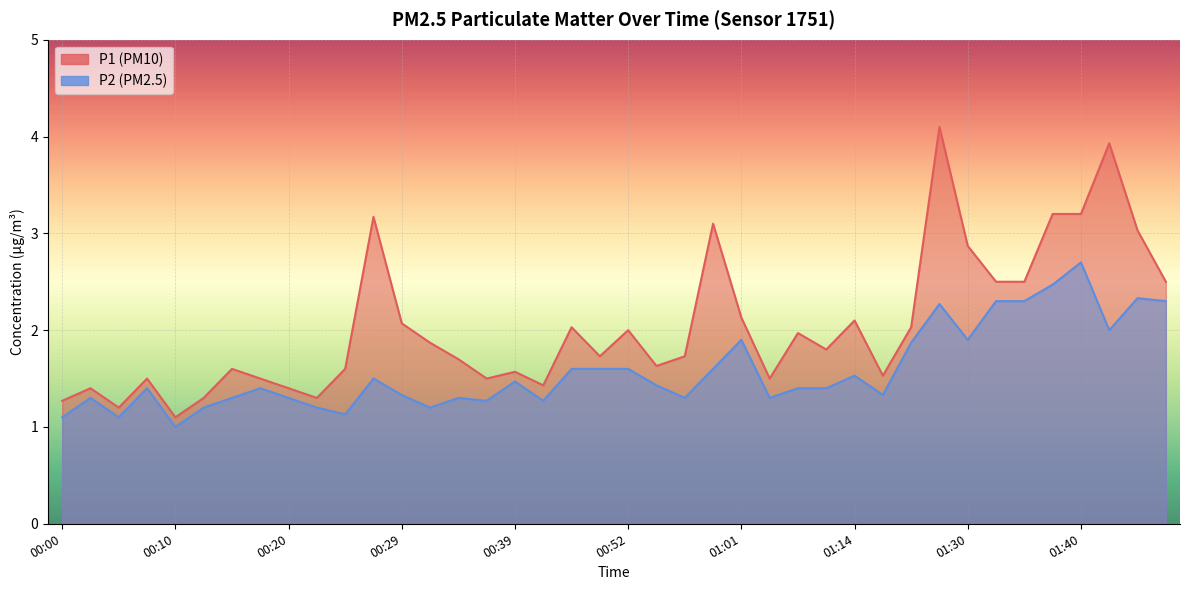

How many lines are shown in the chart?

2